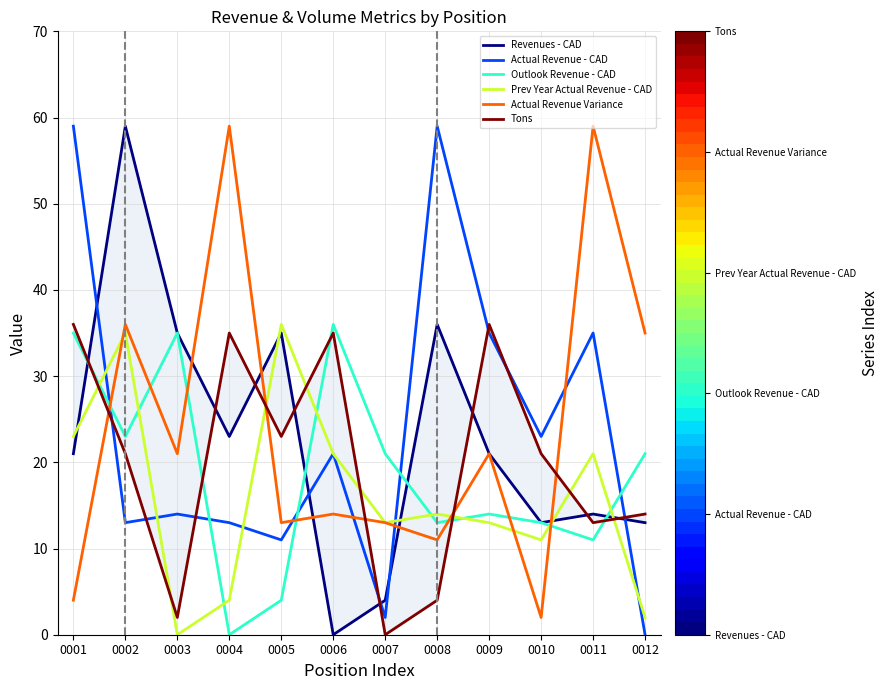

At which category is the sum across all series the highest?

0002